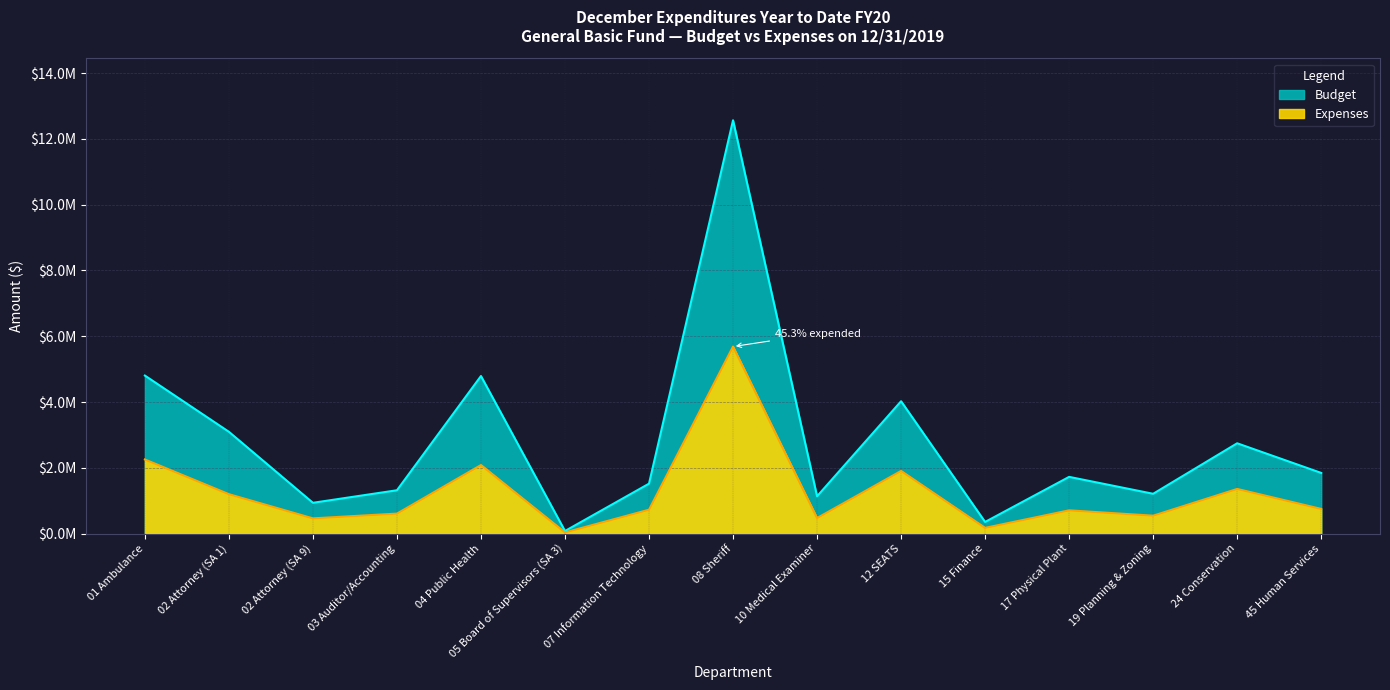

Count the number of categories in the chart.

15